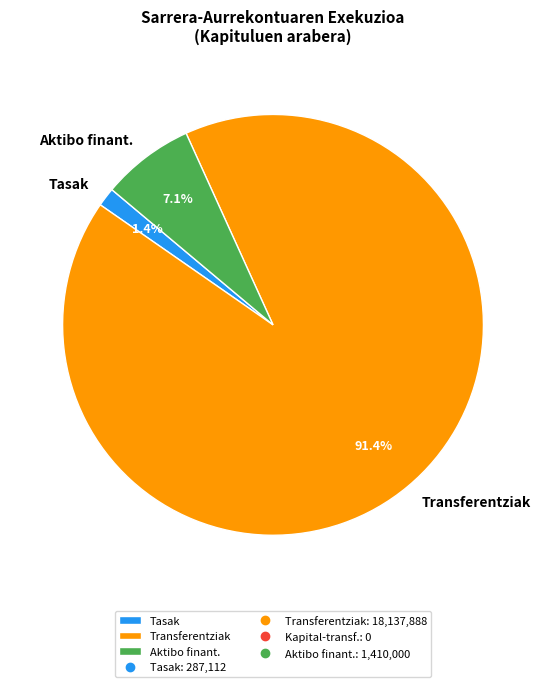

What percentage is NOT represented by Tasak?

98.6%